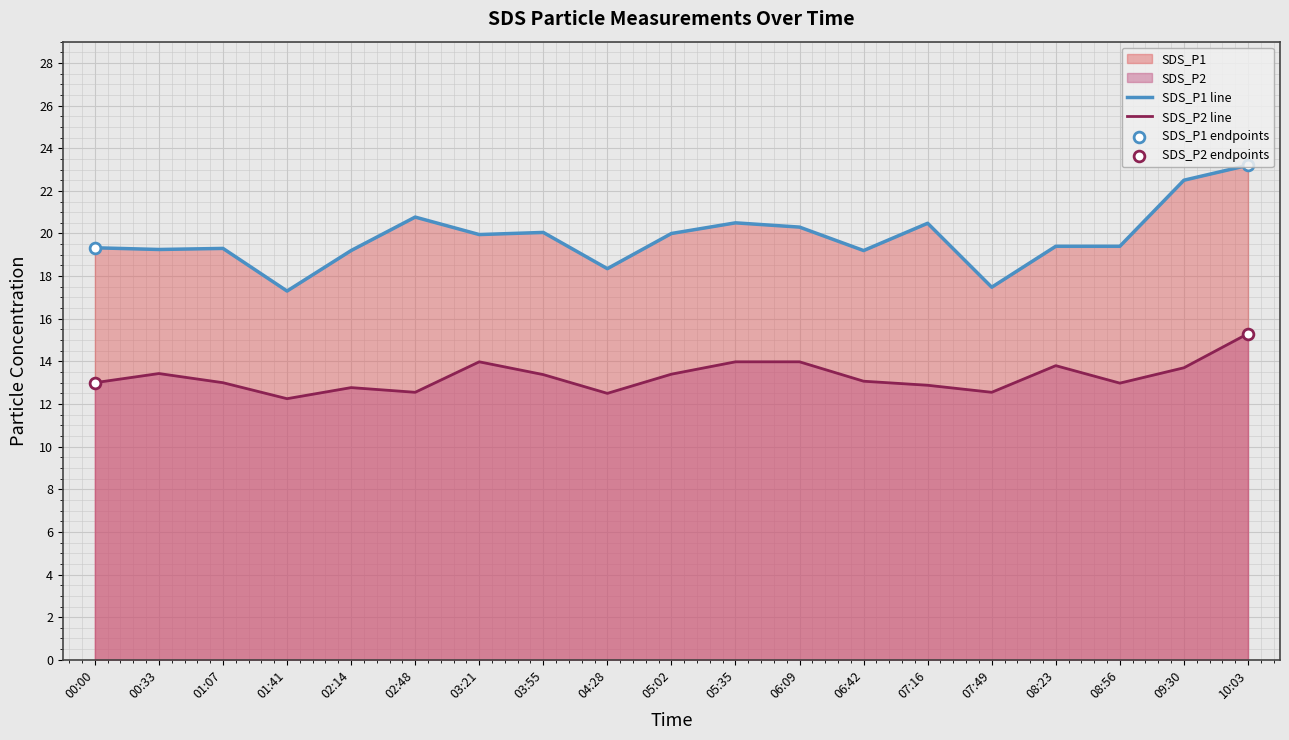

Which series reaches the maximum Y coordinate?

SDS_P1